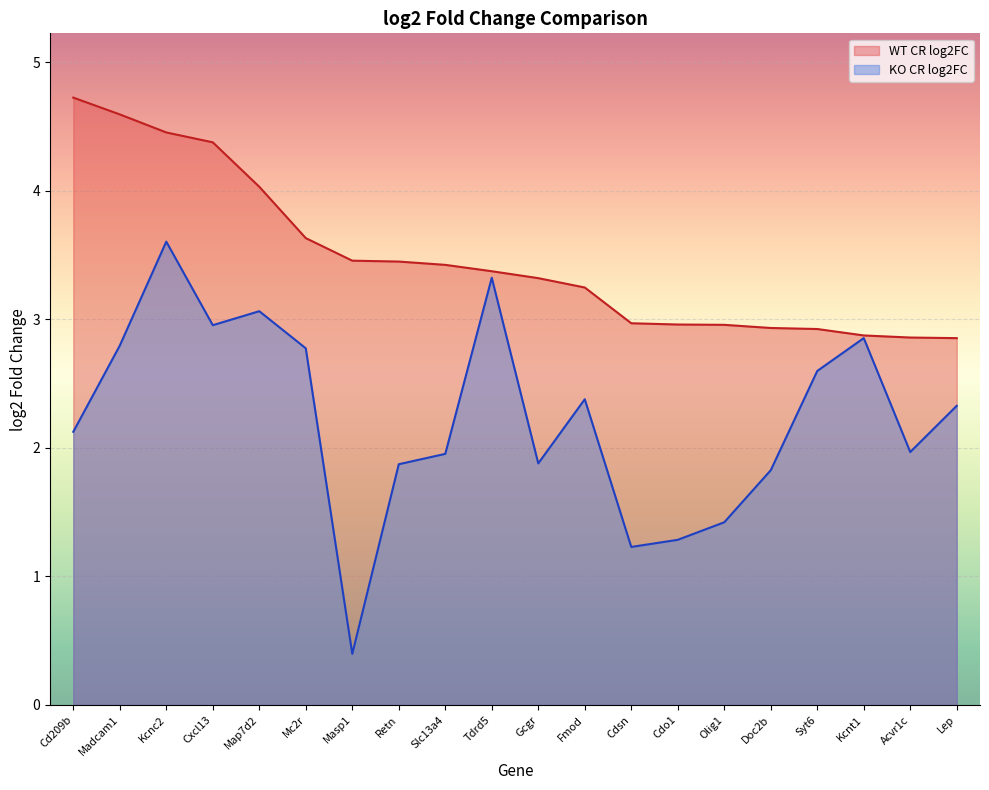

True or false: KO CR log2FC and WT CR log2FC cross at least once.

False